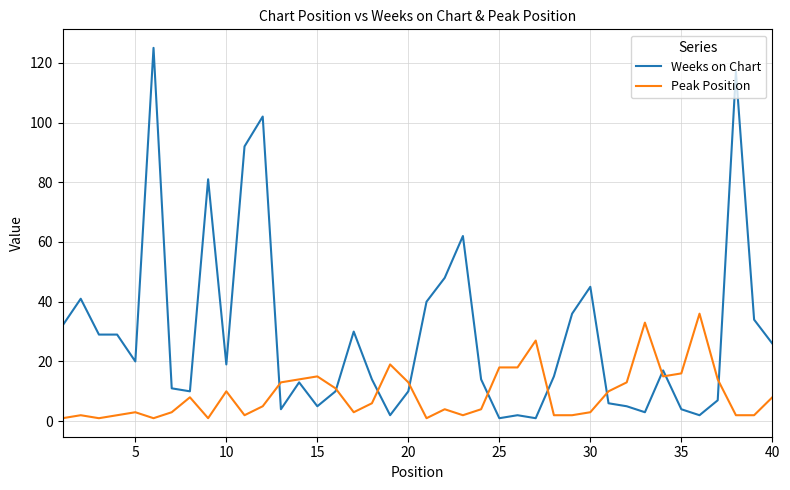

Which series has the largest total across all categories?

Weeks on Chart